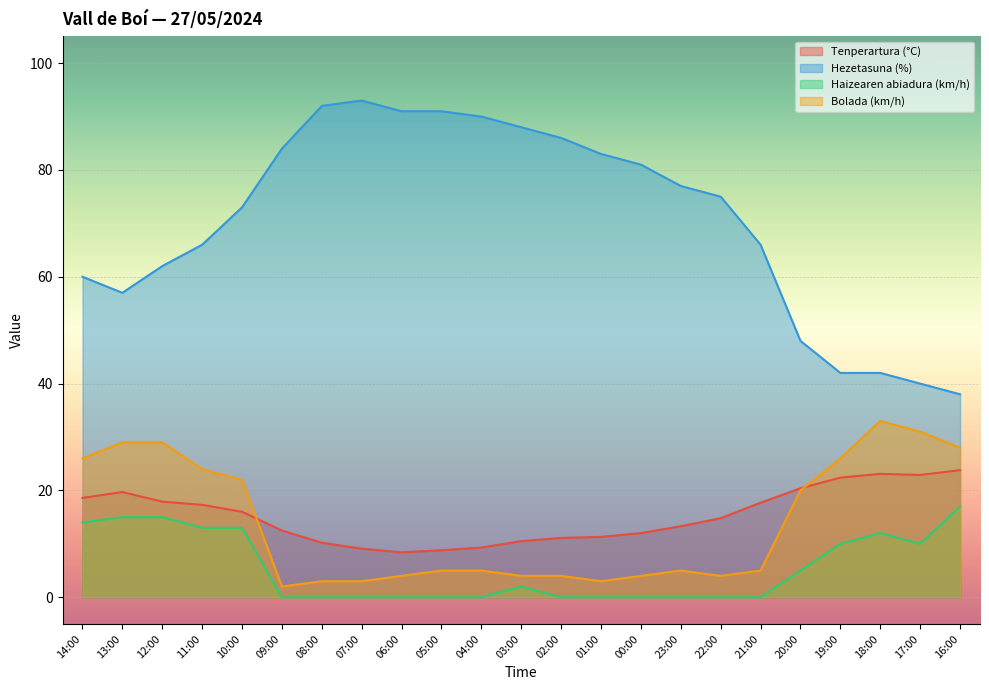

What is the total value across all series at 09:00?

98.5